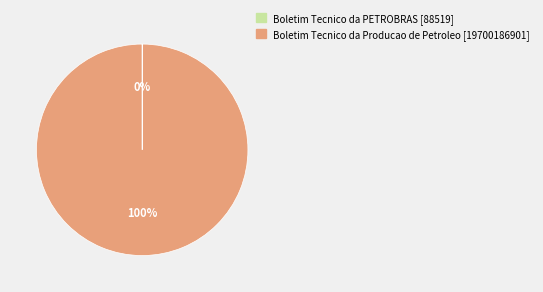

Which category has the biggest portion of the pie?

Boletim Tecnico da Producao de Petroleo